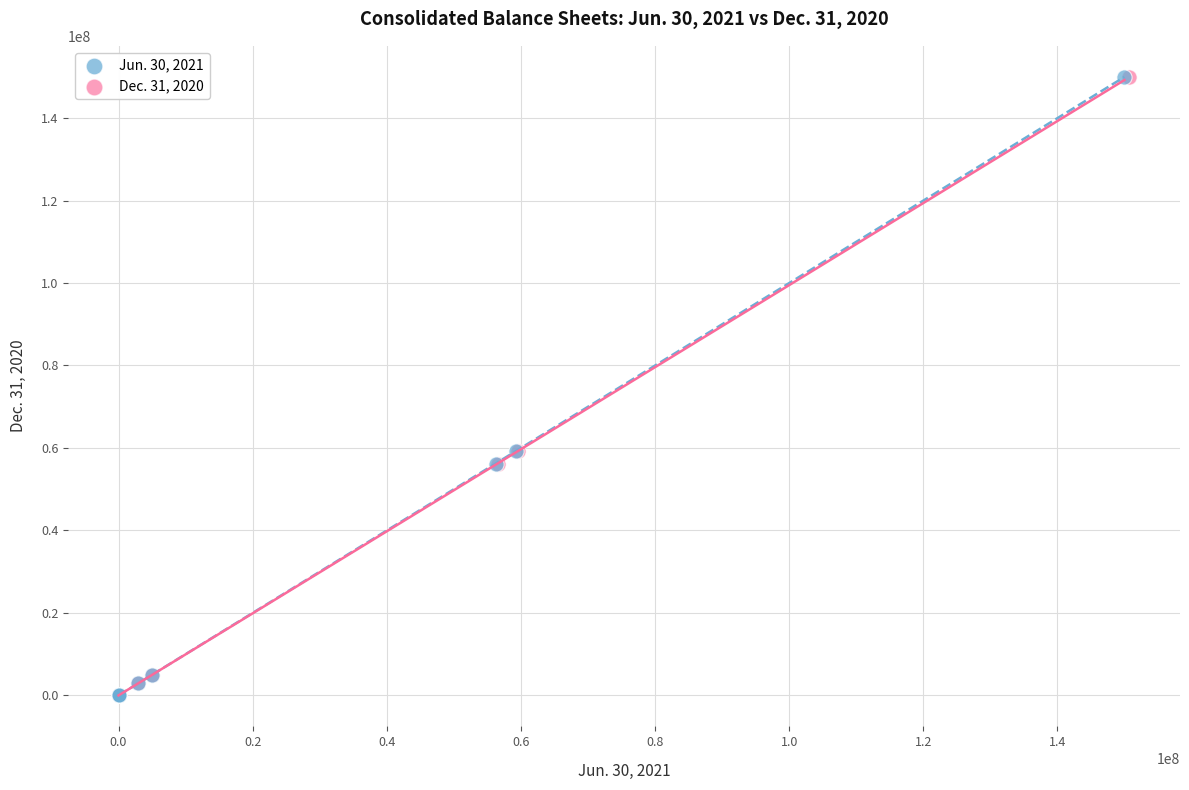

What are all the series names shown in the legend?

Jun. 30, 2021, Dec. 31, 2020